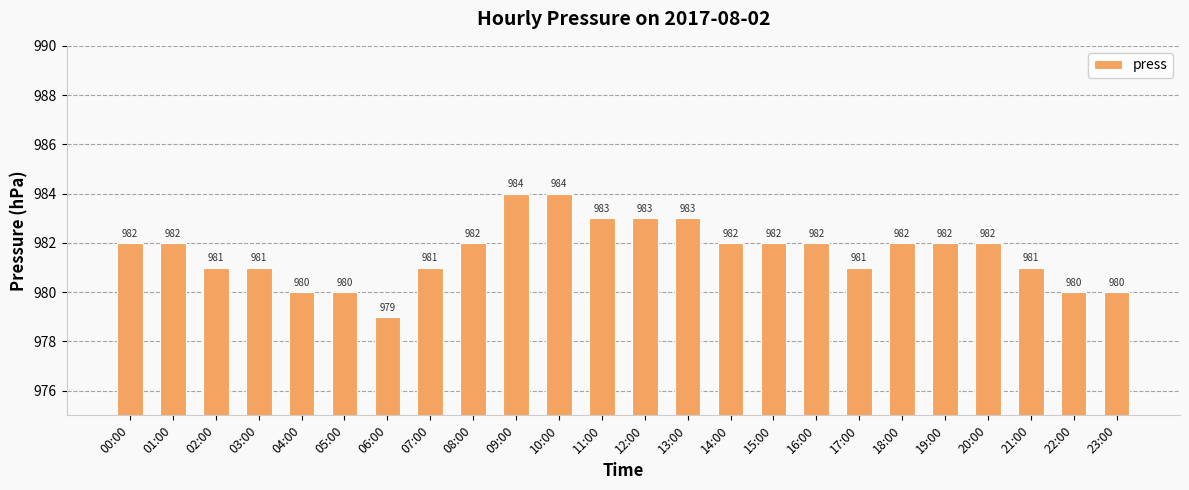

What position from the right is 12:00?

12